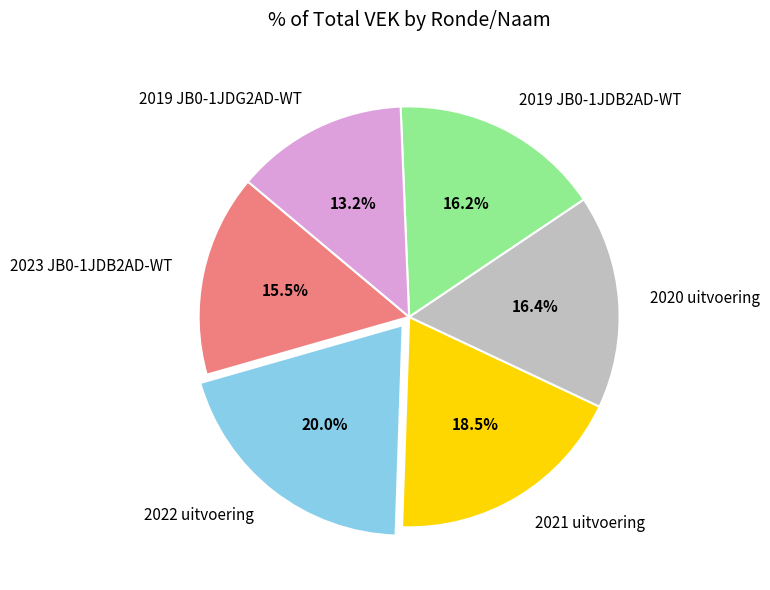

What percentage is NOT represented by 2021 uitvoering?

81.5%